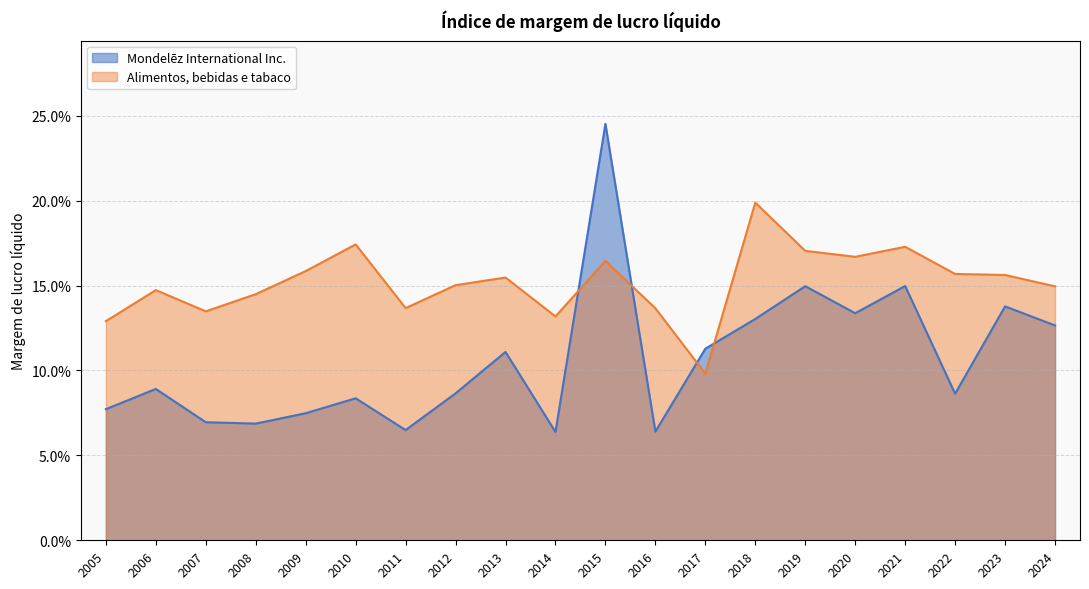

List the series in order of their peak value, lowest first.

Alimentos, bebidas e tabaco, Mondelēz International Inc.